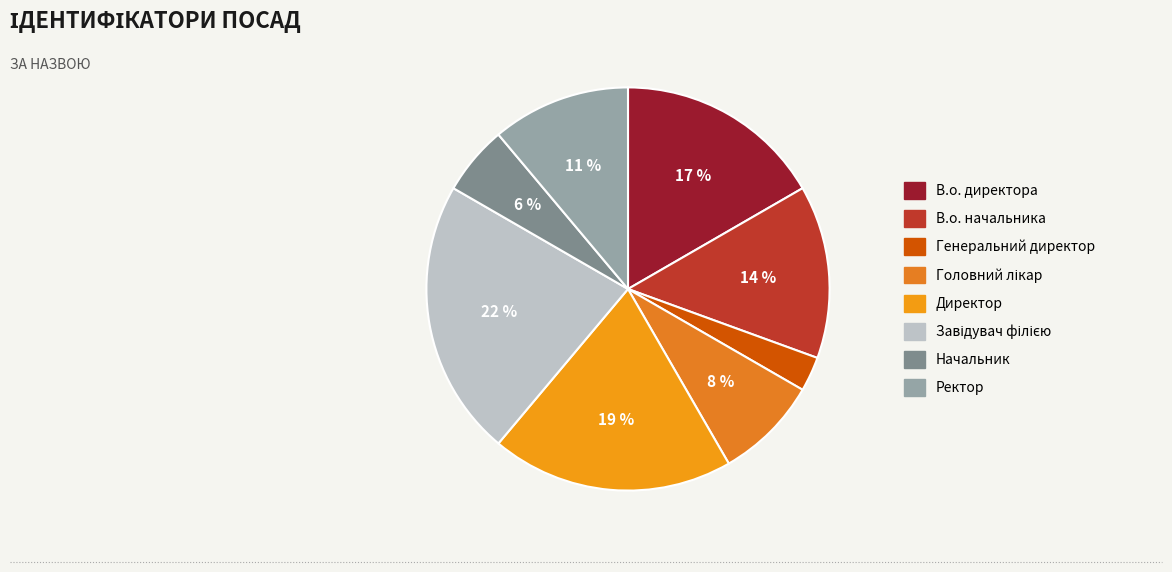

Is there a majority slice in this chart?

No